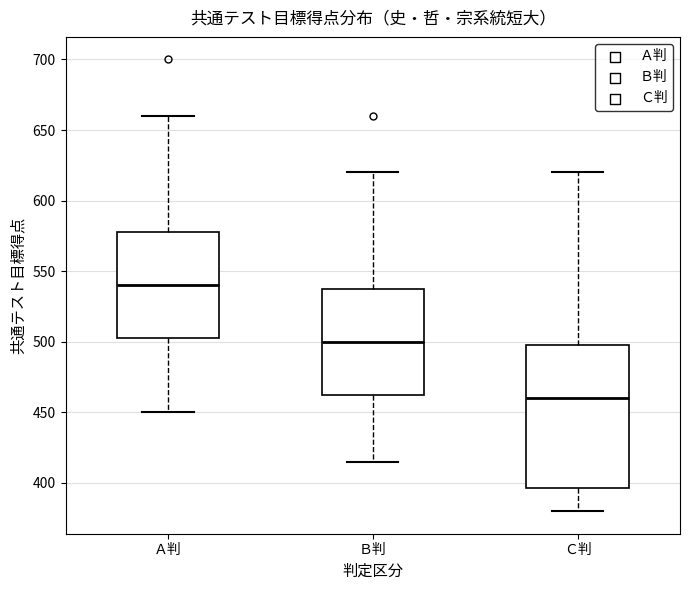

Where does the median line of the box for Ａ判 sit on the y-axis? The values are not printed on the chart, so give them approximately, as read against the axis.

540